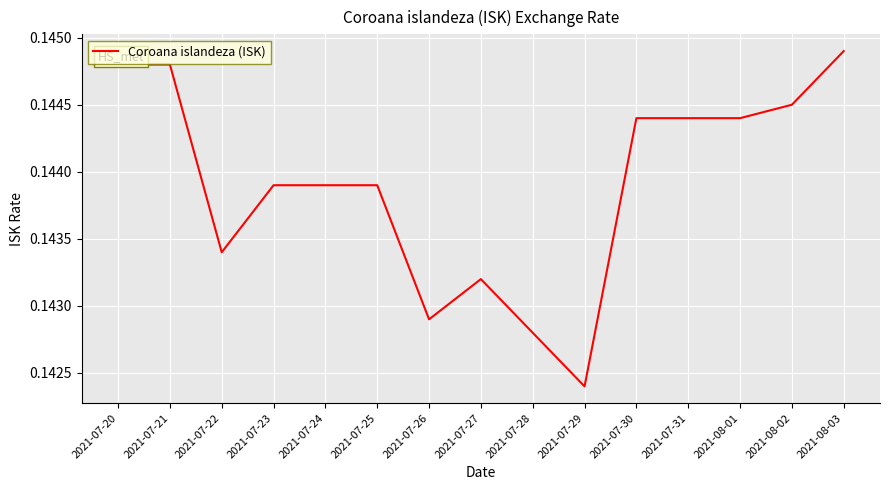

True or false: the data shows 0.2 at 2021-08-03.

False